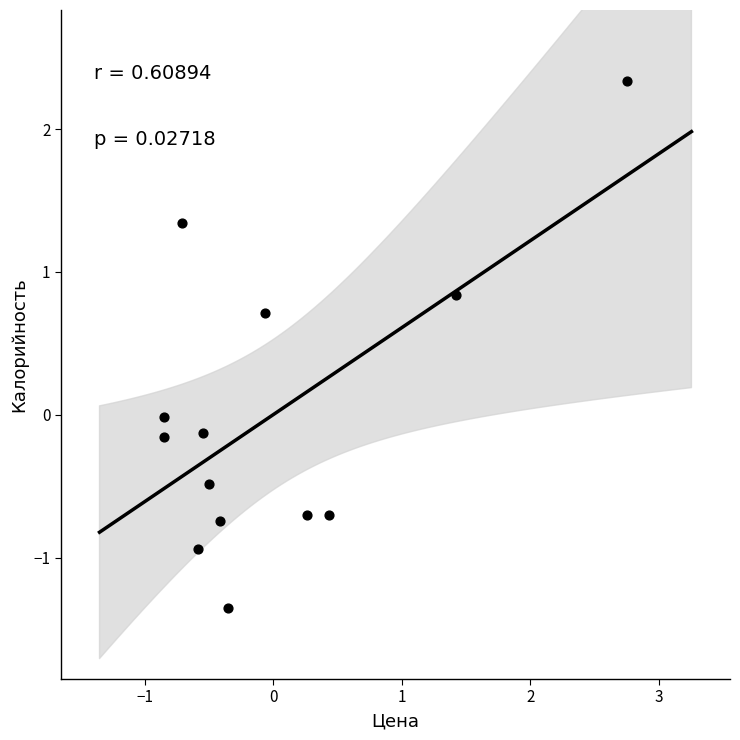

What is the range of Y values (max minus min)?

3.7